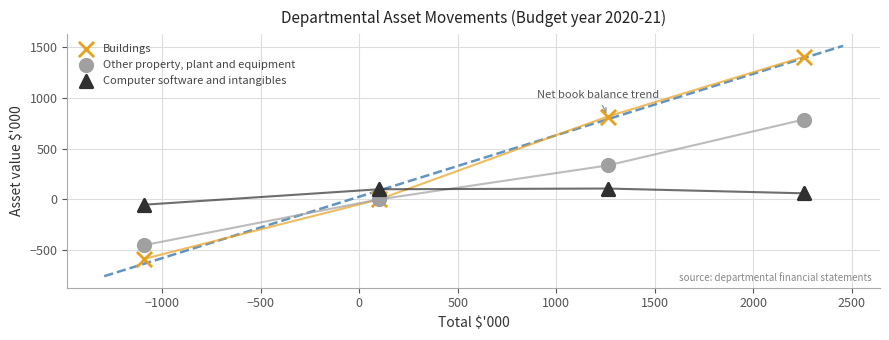

Which series reaches the minimum Y coordinate?

Buildings